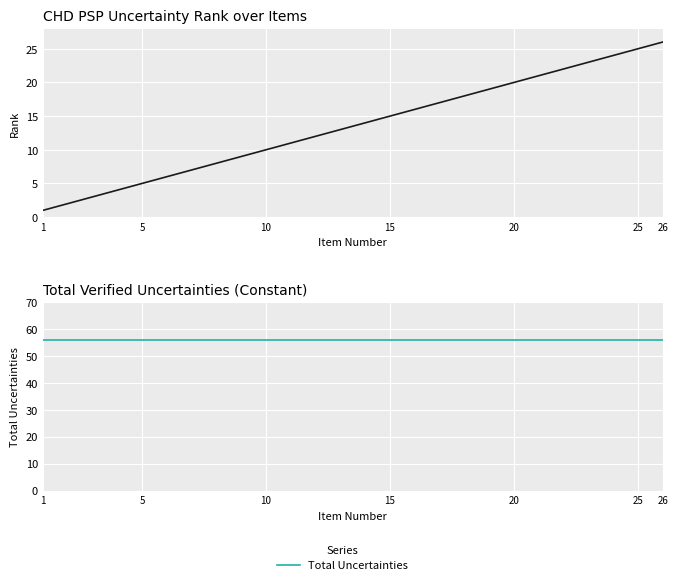

True or false: Rank has a value of 33 at 20.

False